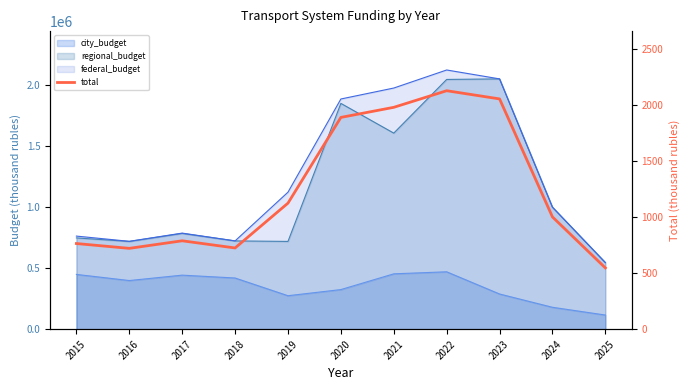

At which label is the value closest to 1335?

2019